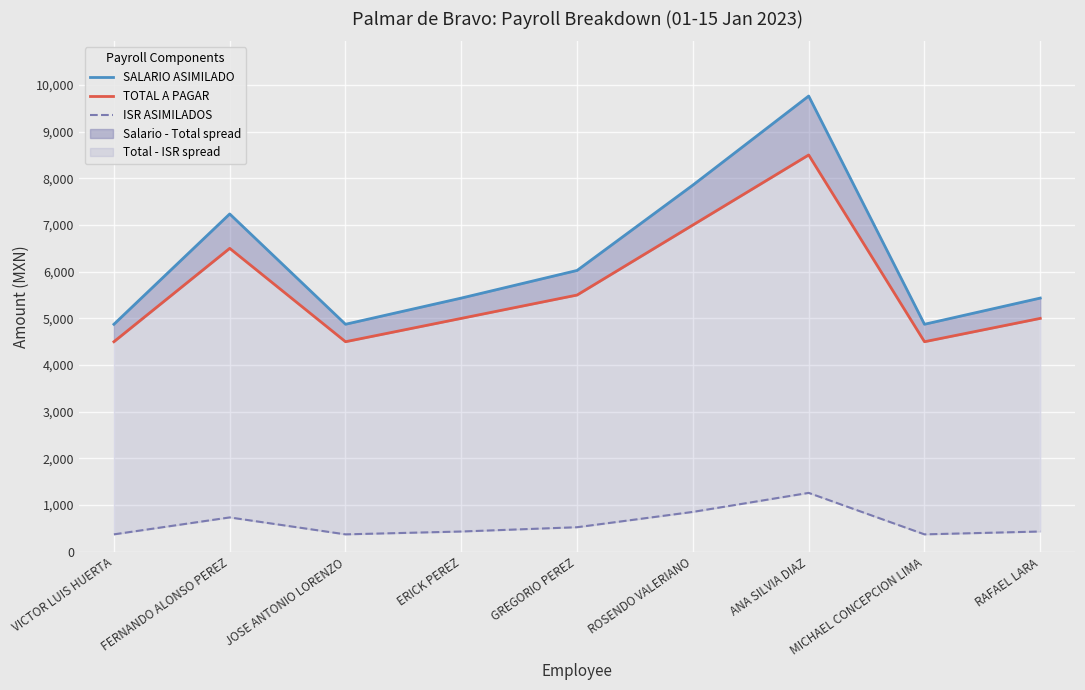

What is the difference between the maximum and minimum values in the TOTAL A PAGAR series?

4000.0